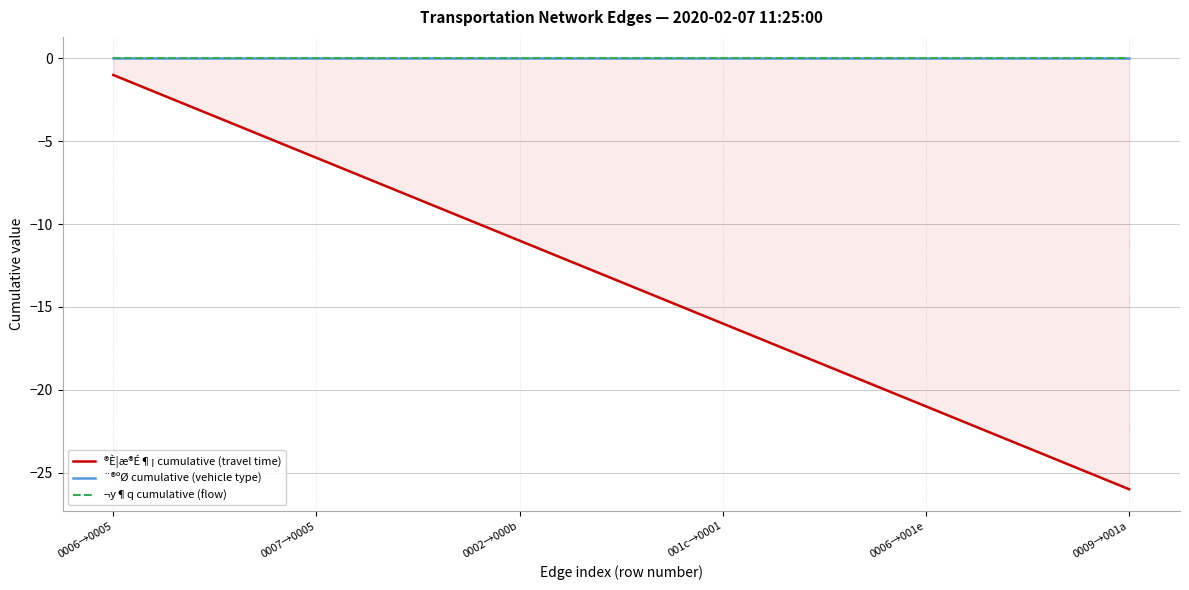

What is the value of the ®È¦æ®É¶¡ cumulative (travel time) point at the 25th from the left?

-25